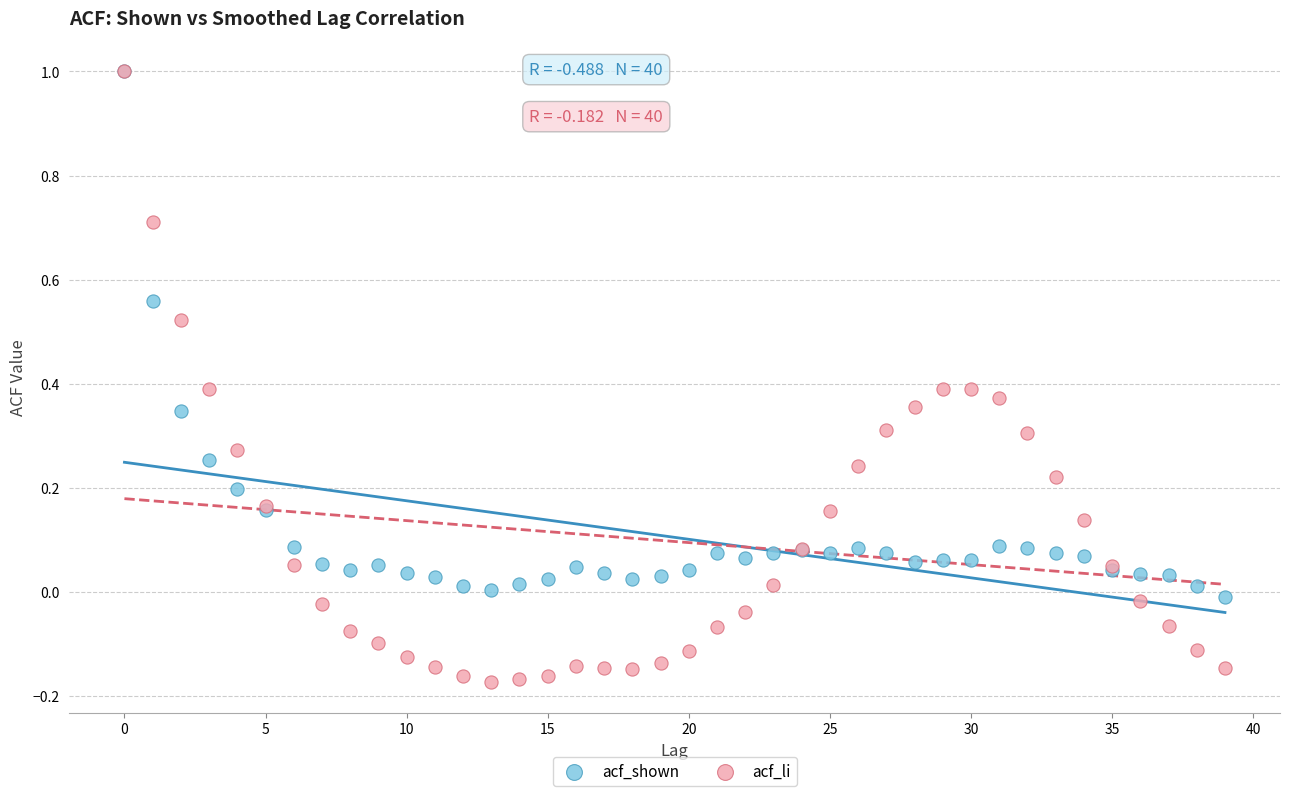

What are all the series names shown in the legend?

acf_shown, acf_li